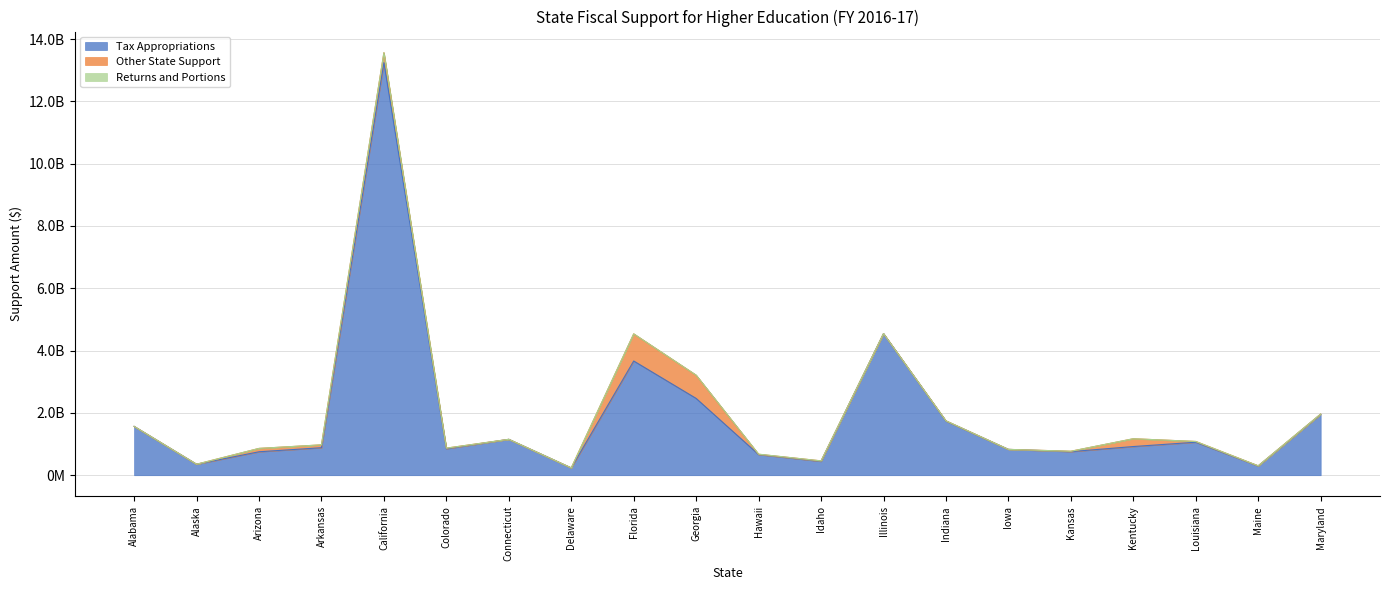

True or false: Tax Appropriations and Returns and Portions intersect in this chart.

False